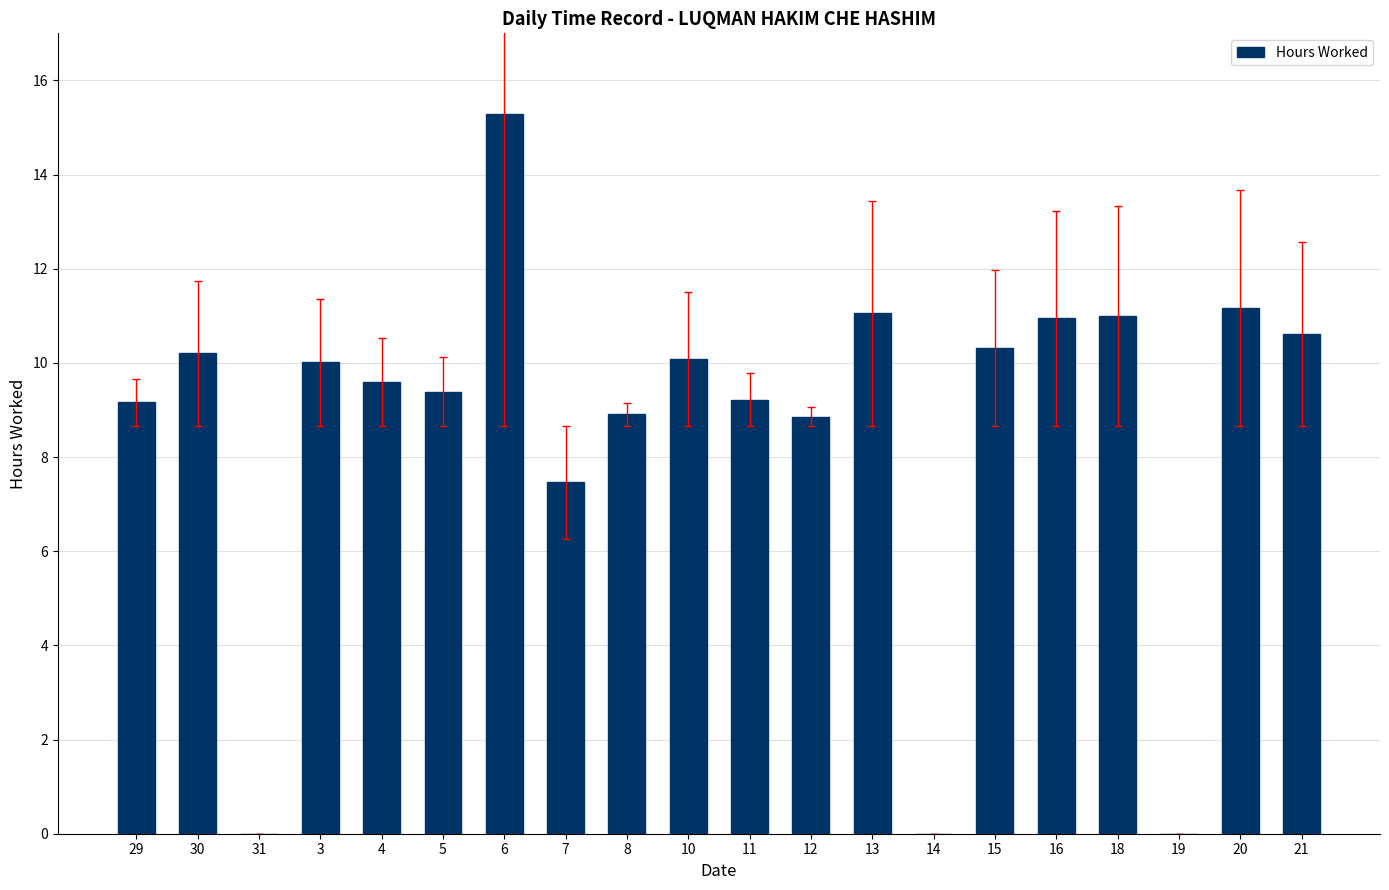

What is the sum of the values at 16 and 29?

20.1